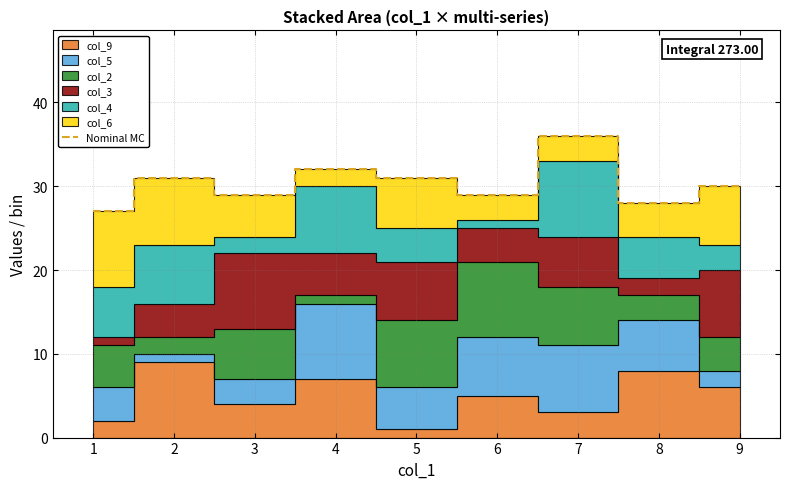

True or false: Nominal MC has a value of 28 at 8.

True